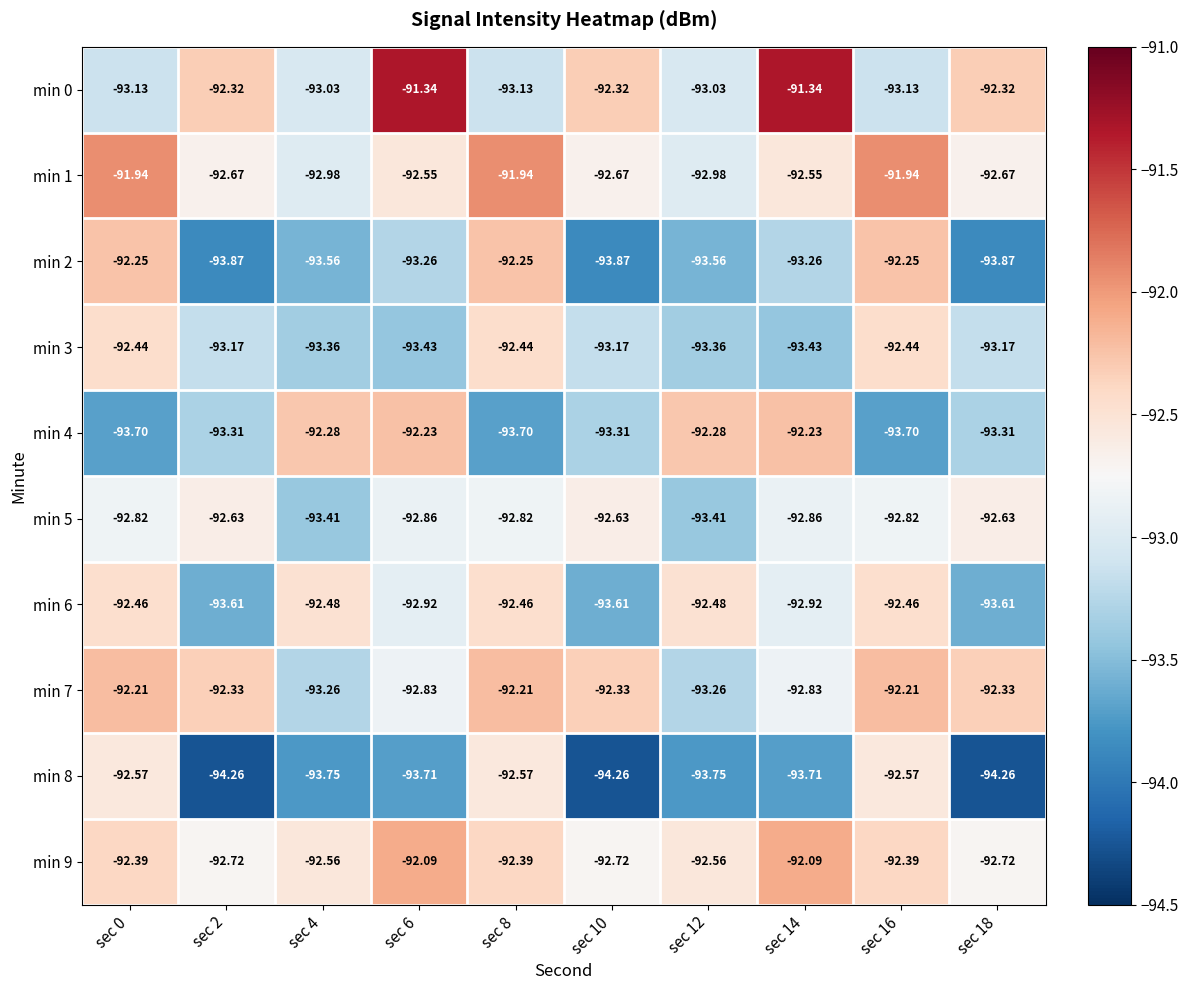

Is the value of min 5 at sec 0 greater than the value of min 1 at sec 10?

No